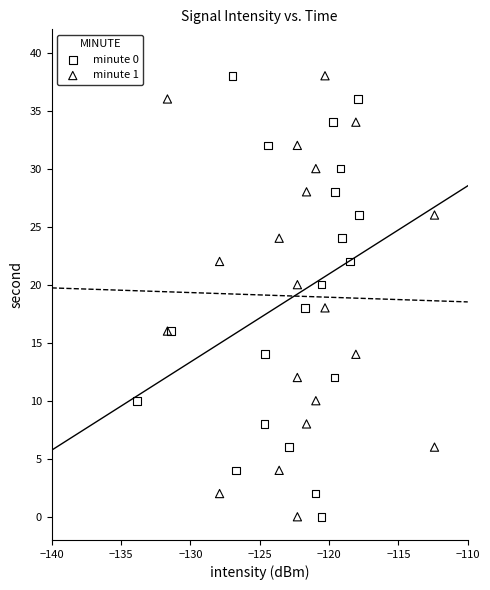

What are all the series names shown in the legend?

minute 0, minute 1